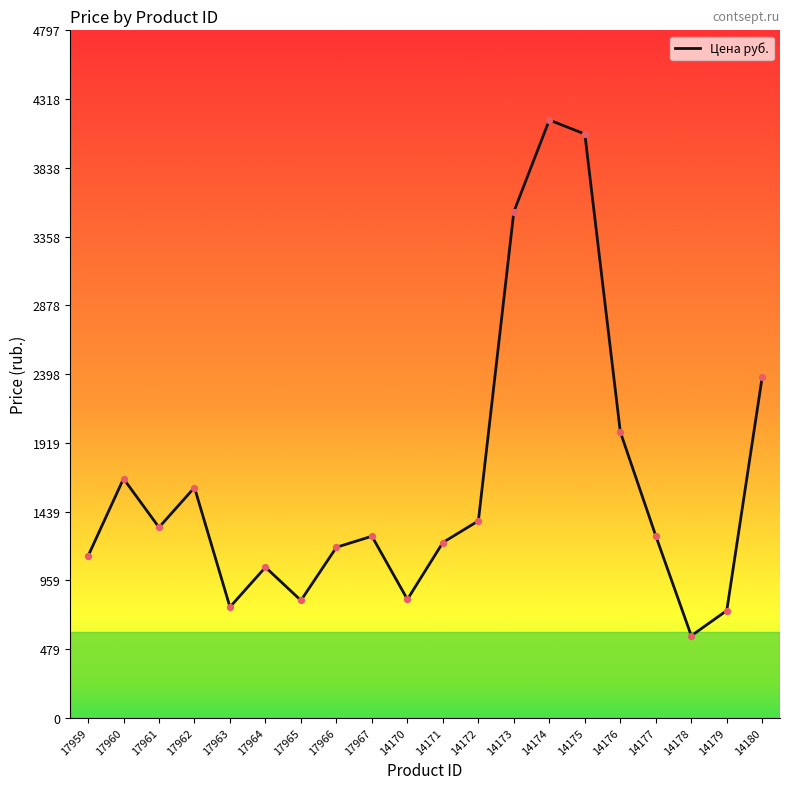

What is the change in value from 14171 to 14179?

-475.0